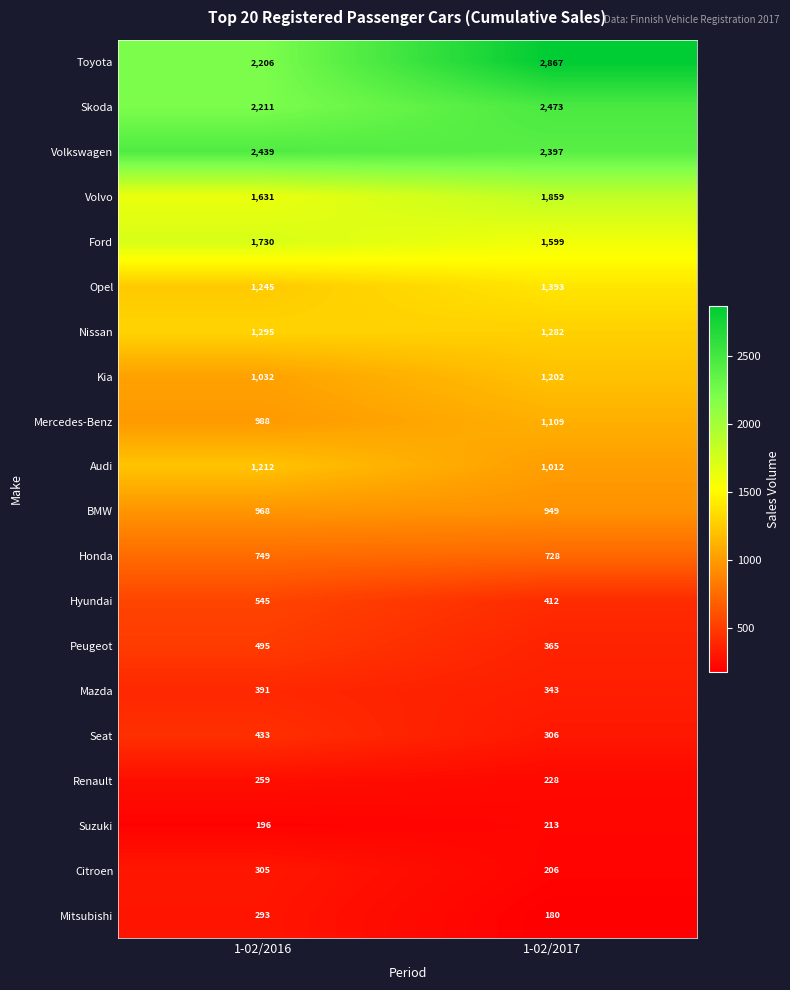

Rank the series by their maximum value, from lowest to highest.

Suzuki, Renault, Mitsubishi, Citroen, Mazda, Seat, Peugeot, Hyundai, Honda, BMW, Mercedes-Benz, Kia, Audi, Nissan, Opel, Ford, Volvo, Volkswagen, Skoda, Toyota